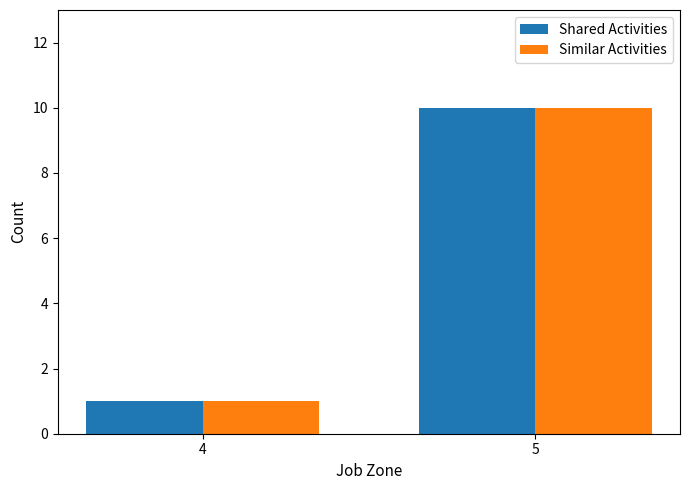

Is the value of Similar Activities at 4 greater than the value of Shared Activities at 5?

No